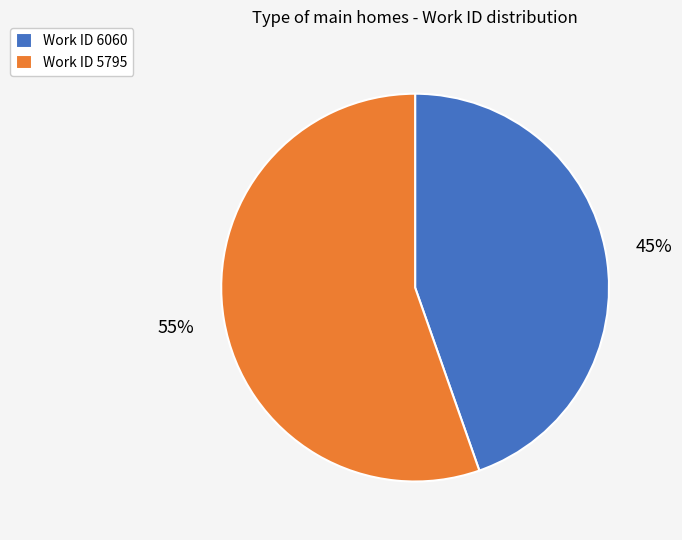

Does any single category account for the majority?

Yes